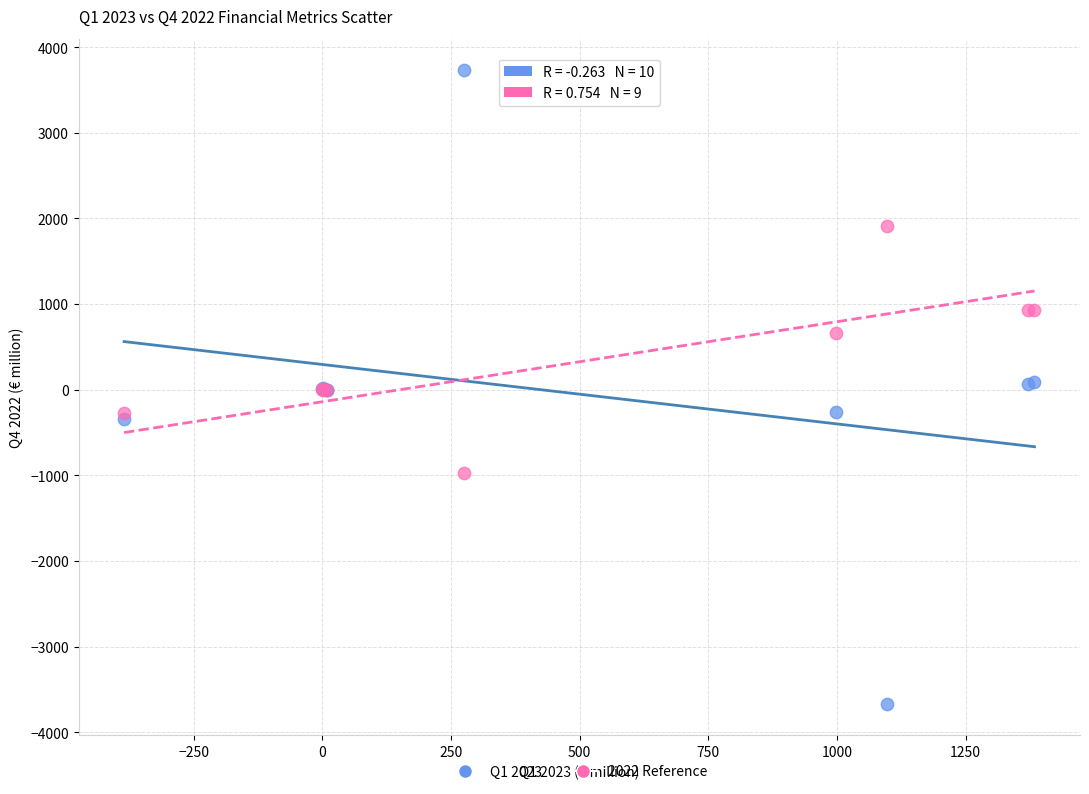

Which series reaches the maximum Y coordinate?

Q1 2023